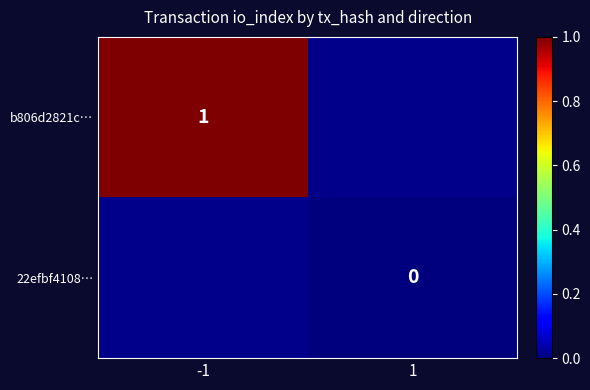

True or false: b806d2821c… has a value of 1.7 at -1.

False